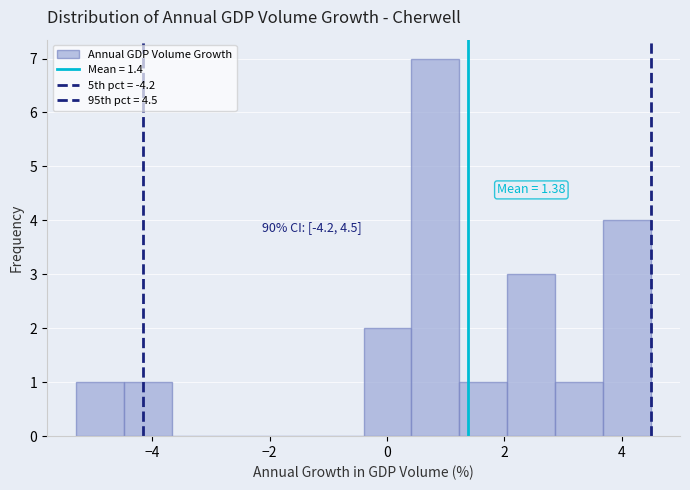

Which range on the x-axis has the tallest bar?

0.4 to 1.2